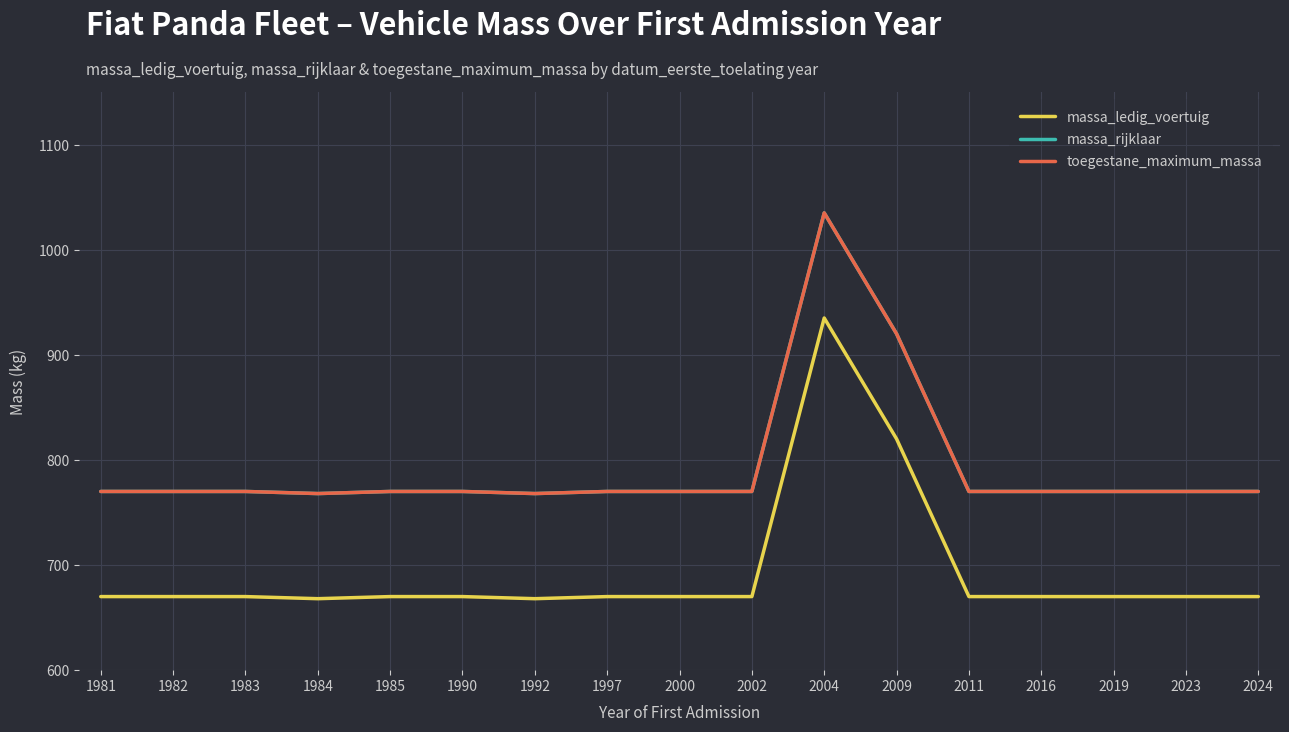

Does the chart have visible grid lines?

Yes